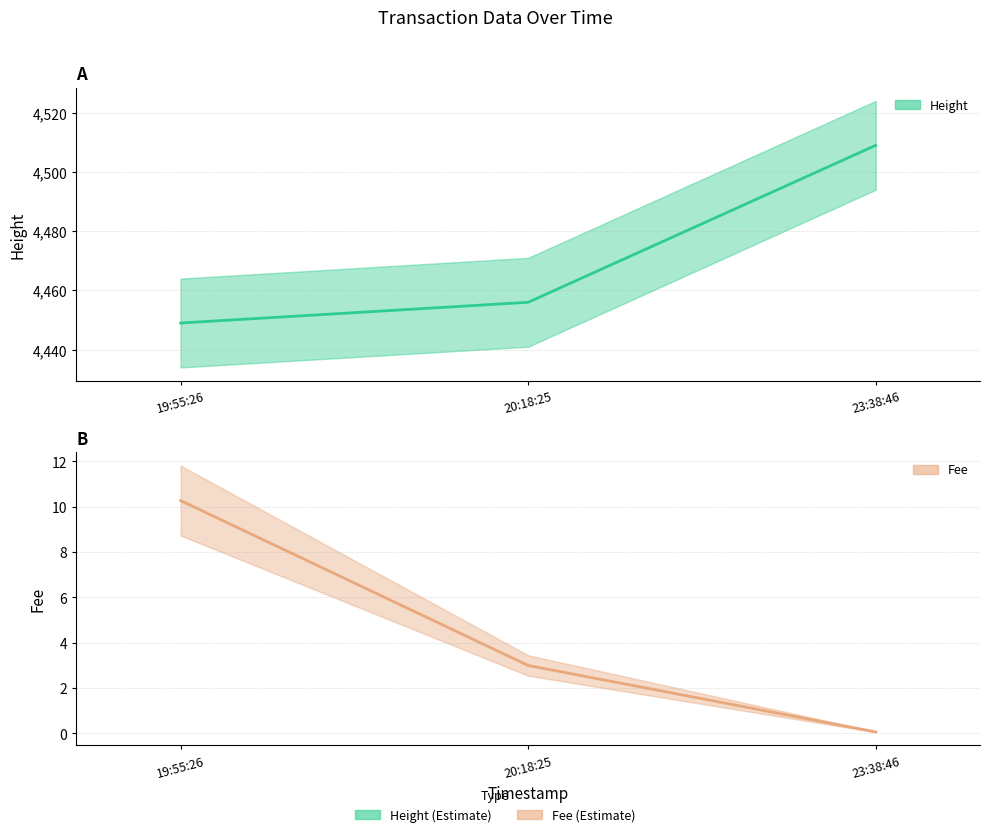

Between 19:55:26 and 20:18:25, which series saw the biggest shift?

Fee